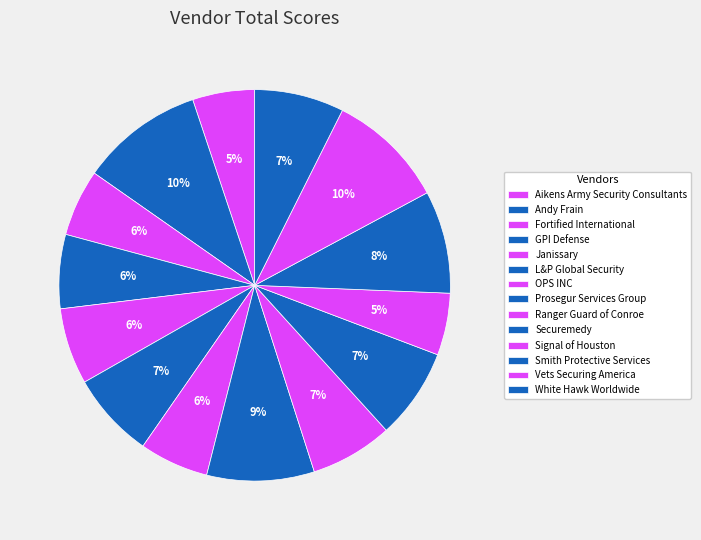

Count the number of slices in the pie.

14